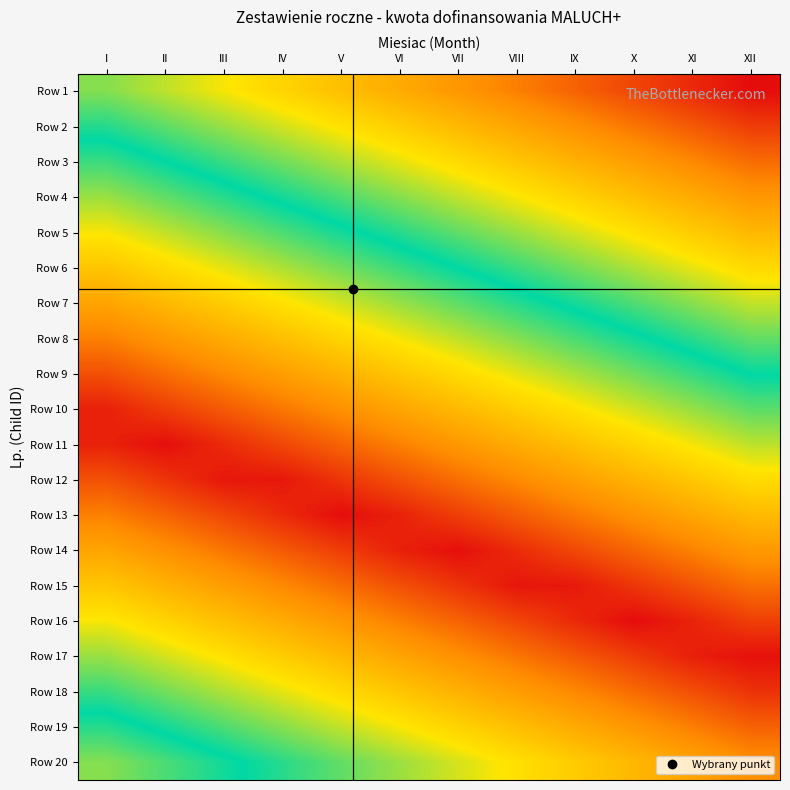

What is the difference between the highest and lowest values at XII?

0.8